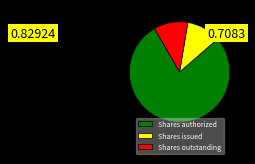

What is the ratio of the value at Shares issued to the value at Shares authorized?

0.1